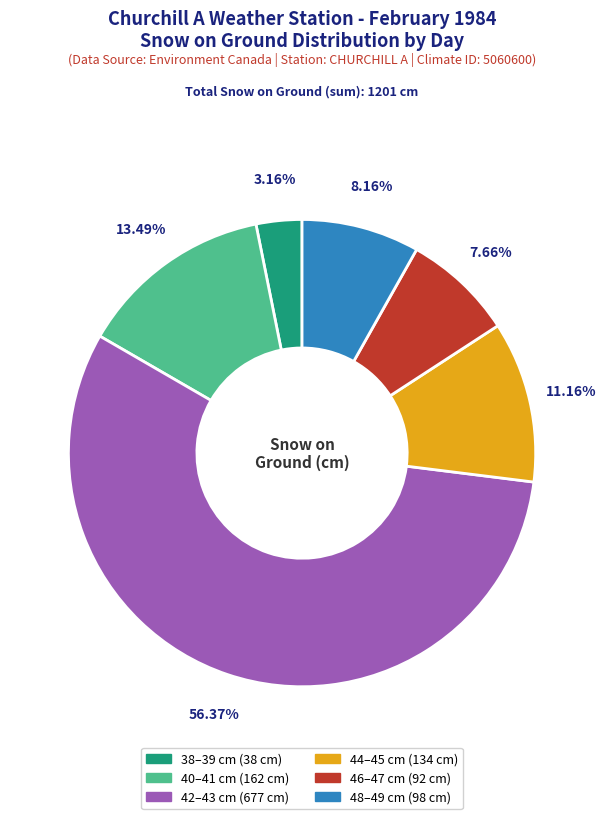

Does any single category account for the majority?

Yes